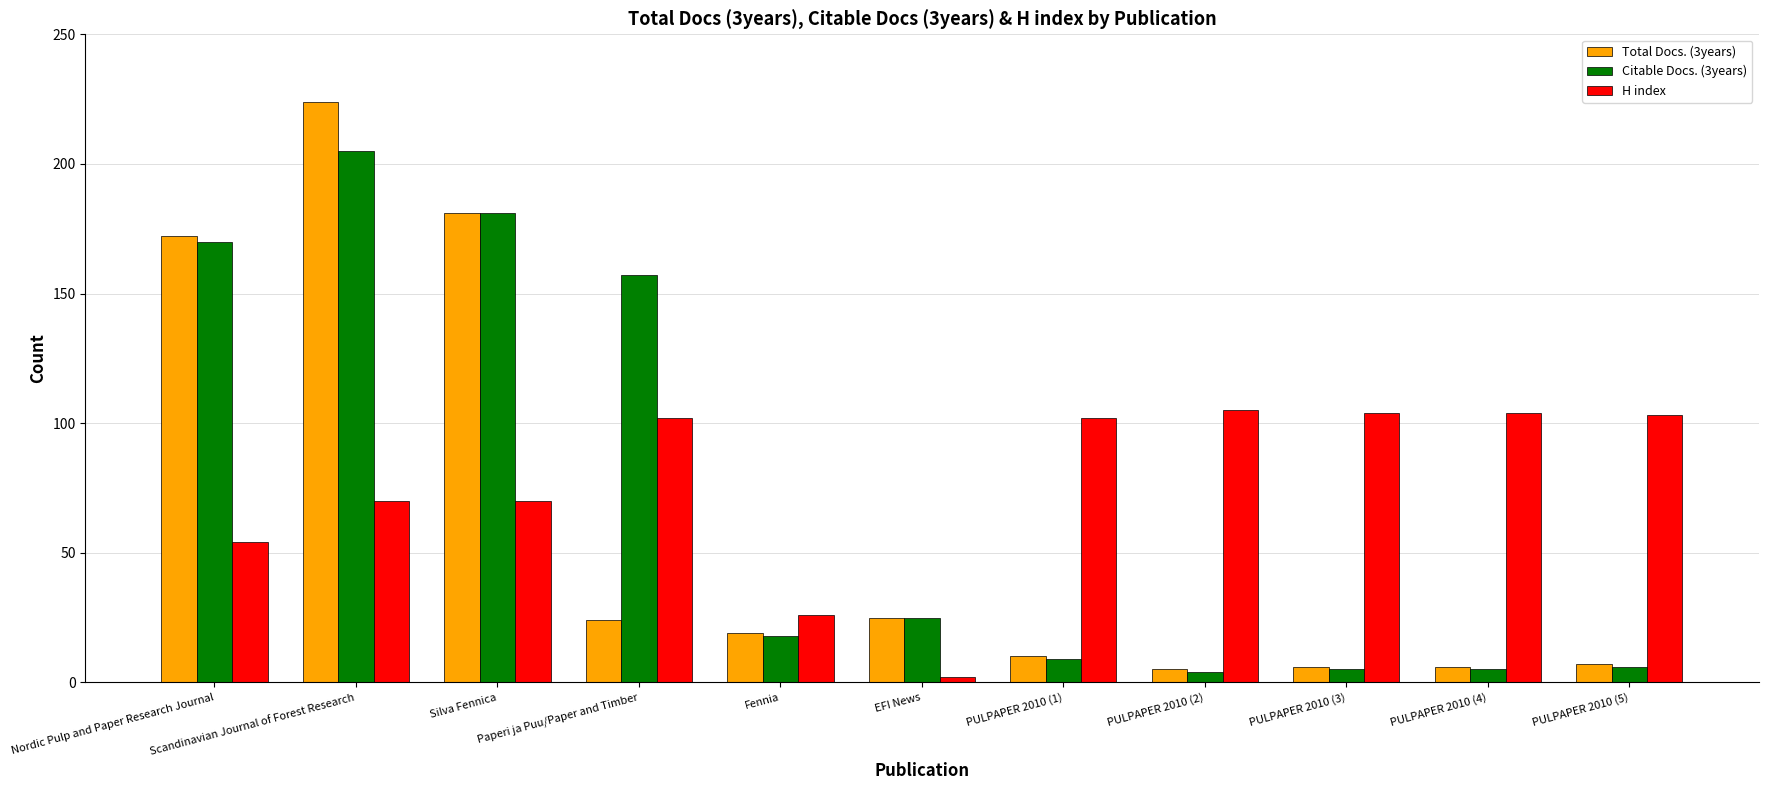

Count the number of data series in this chart.

3